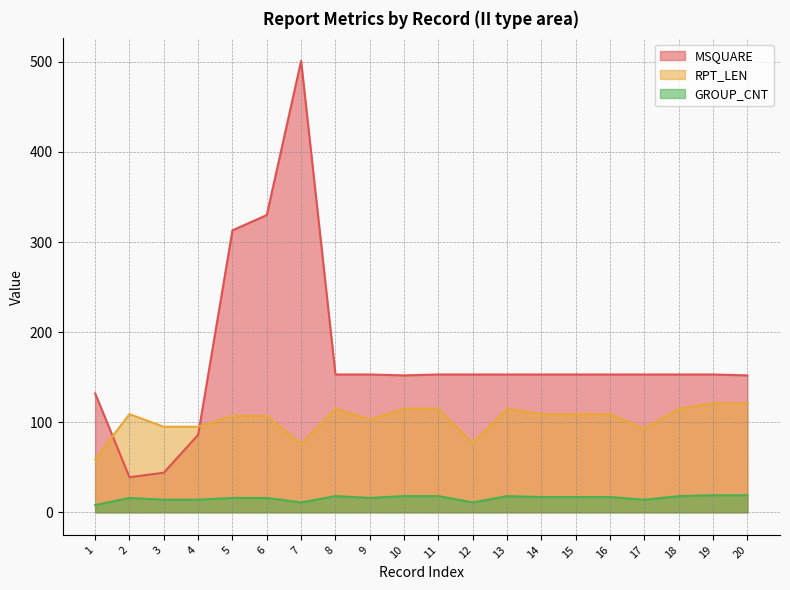

Count the number of categories in the chart.

20